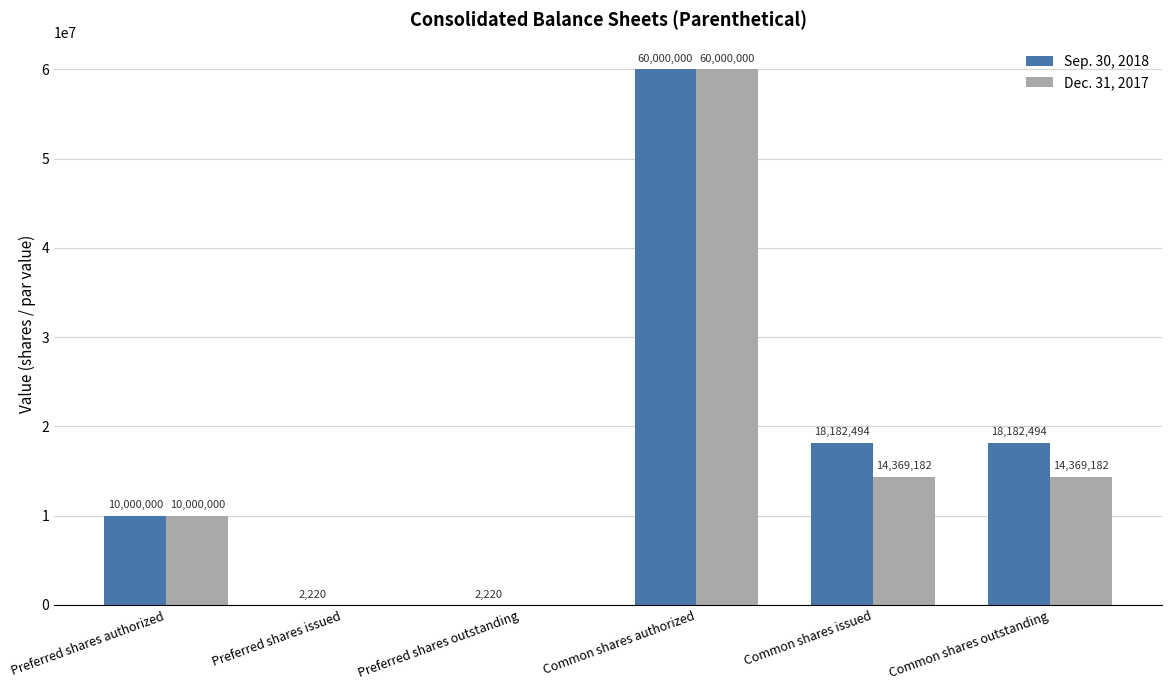

Which series has the largest range (max minus min)?

Dec. 31, 2017